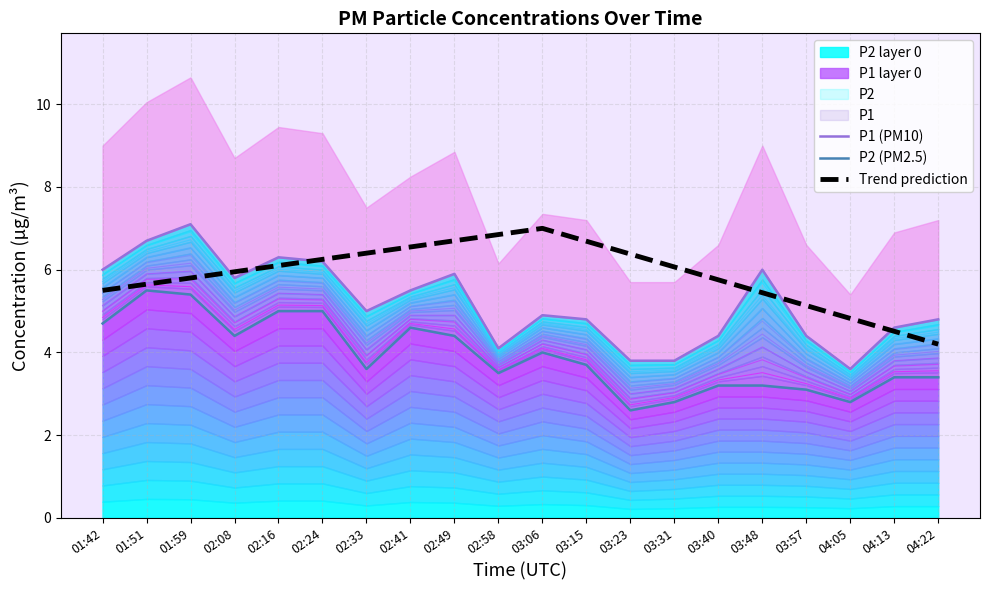

How many values in the P2 (PM2.5) series exceed 3?

17